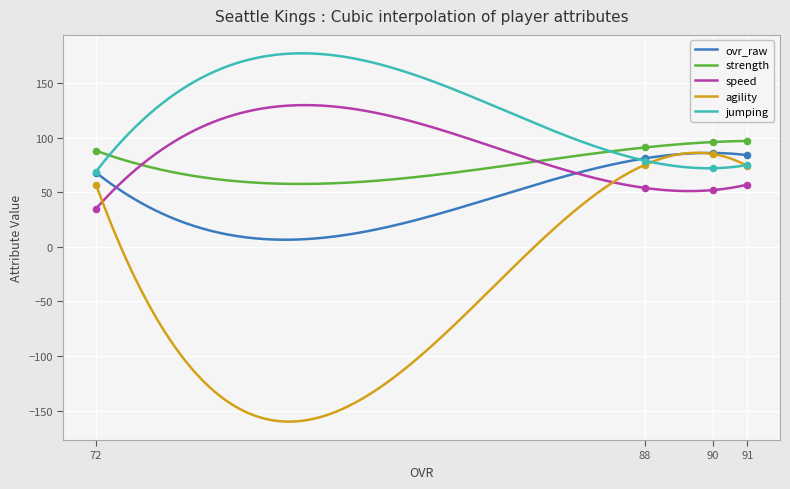

What is the total value across all series at 91?

387